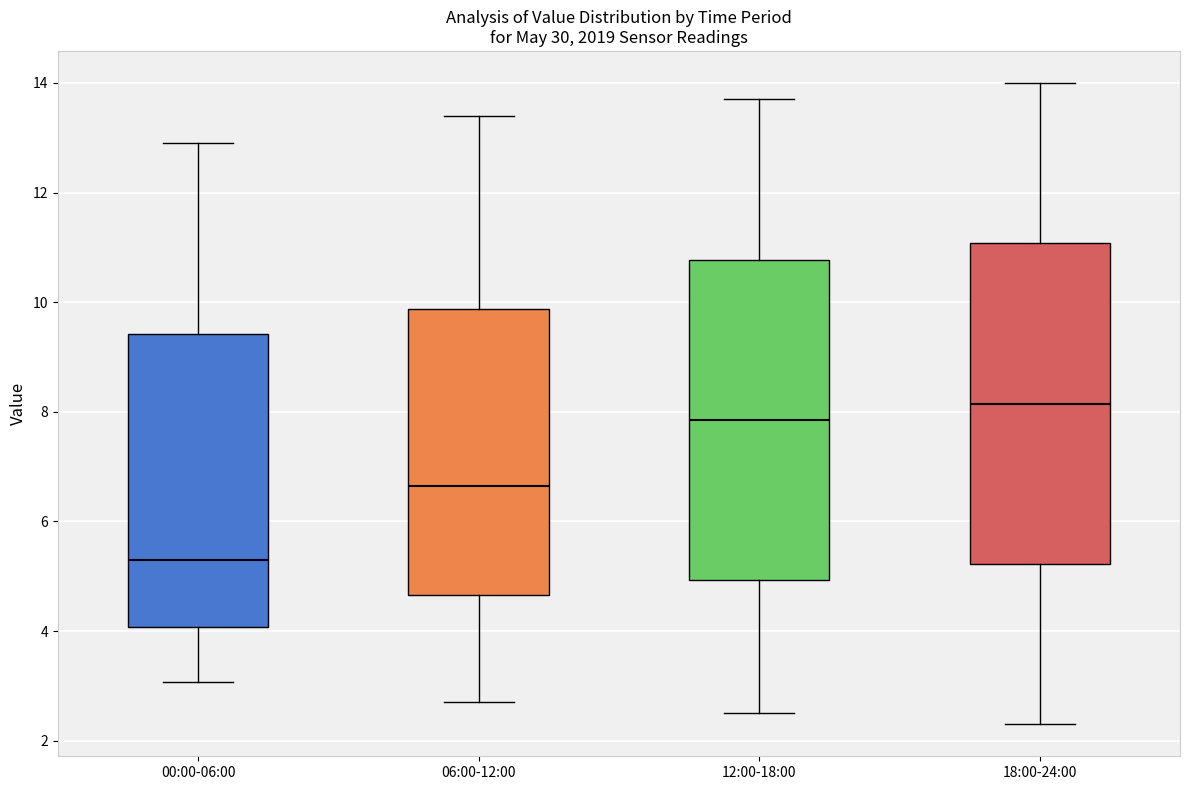

Reading left to right, read every box against the y-axis: the position of its median line, the range the box covers, and the ends of its whiskers. The values are not printed on the chart, so give them approximately, as read against the axis.

00:00-06:00: median 5.4, box 4.0 to 9.4, whiskers 3.0 to 13.0
06:00-12:00: median 6.6, box 4.6 to 9.8, whiskers 2.8 to 13.4
12:00-18:00: median 7.8, box 5.0 to 10.8, whiskers 2.6 to 13.8
18:00-24:00: median 8.2, box 5.2 to 11.0, whiskers 2.4 to 14.0